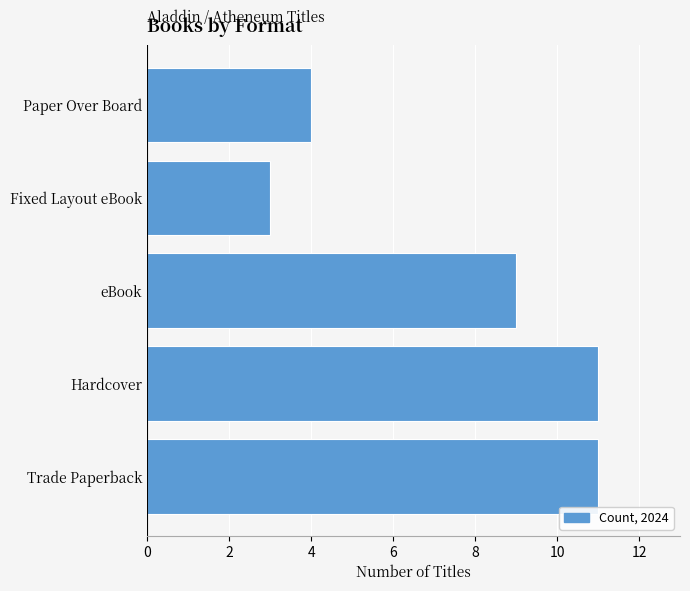

What is the average value?

8